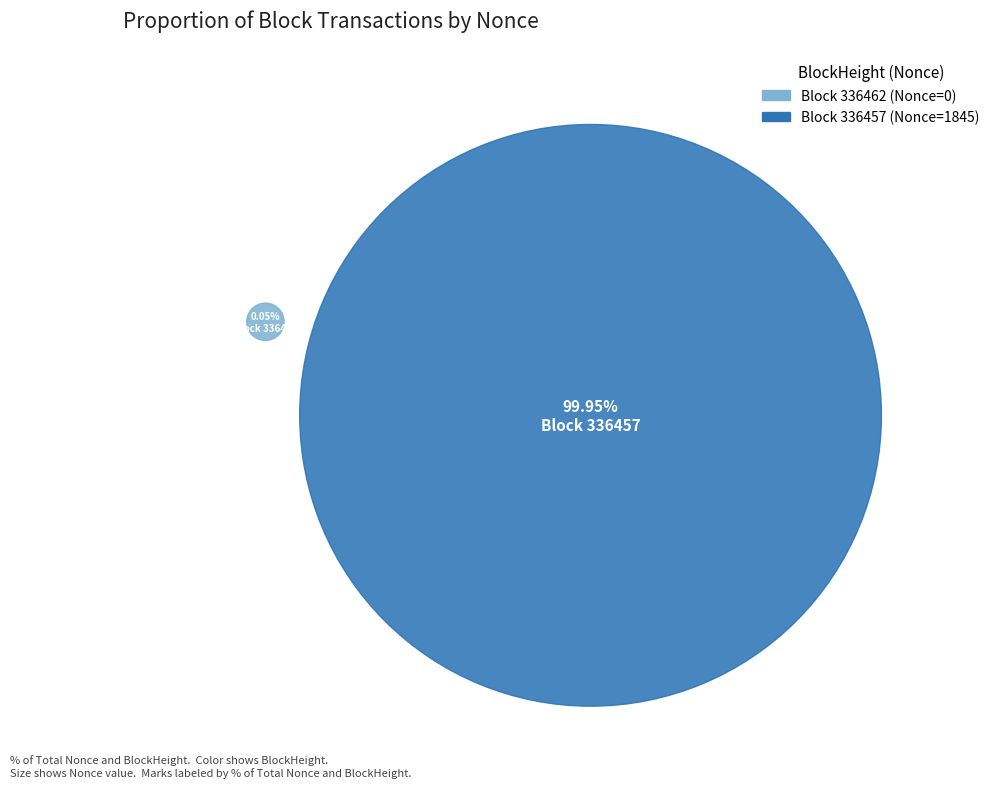

Combined, what portion of the pie is 336462 and 336457?

100.0%